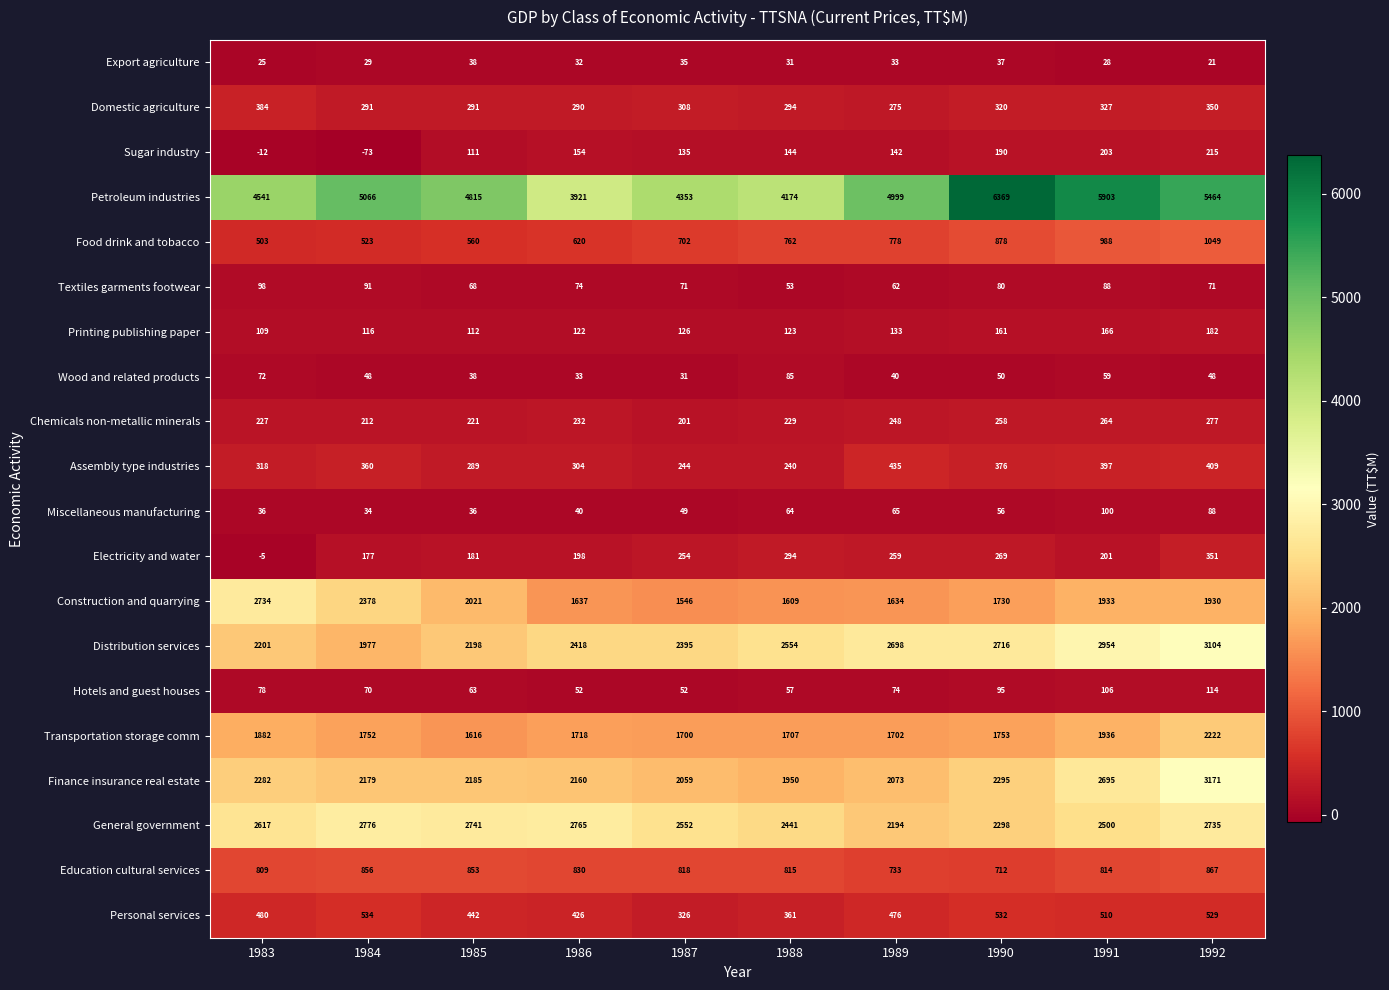

What is the difference between the maximum and minimum values in the Chemicals non-metallic minerals series?

76